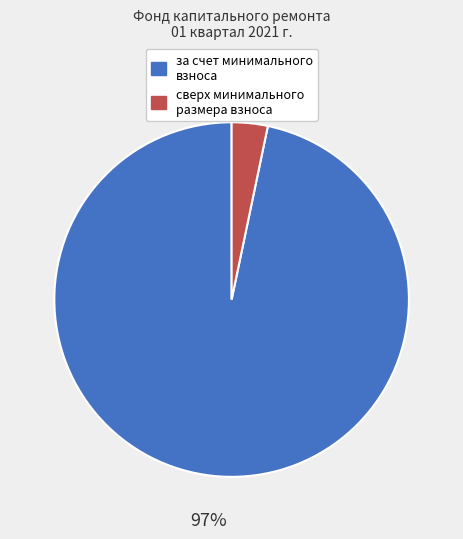

Between сверх минимального размера взноса and за счет минимального взноса, which is larger?

за счет минимального взноса